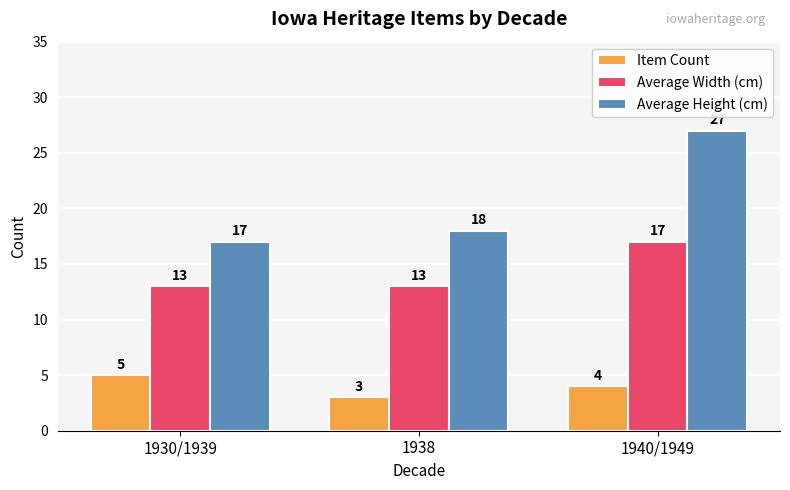

What is the total value across all series at 1930/1939?

35